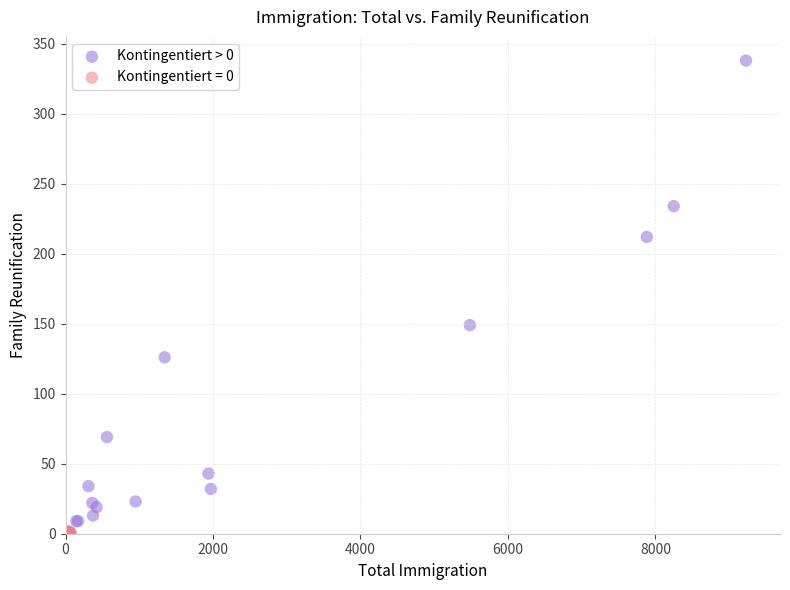

Which series contains the highest Y value?

Kontingentiert > 0